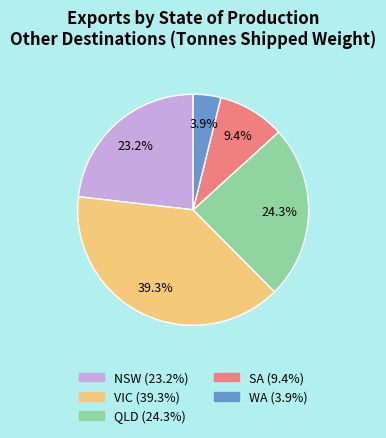

Is there a majority slice in this chart?

No